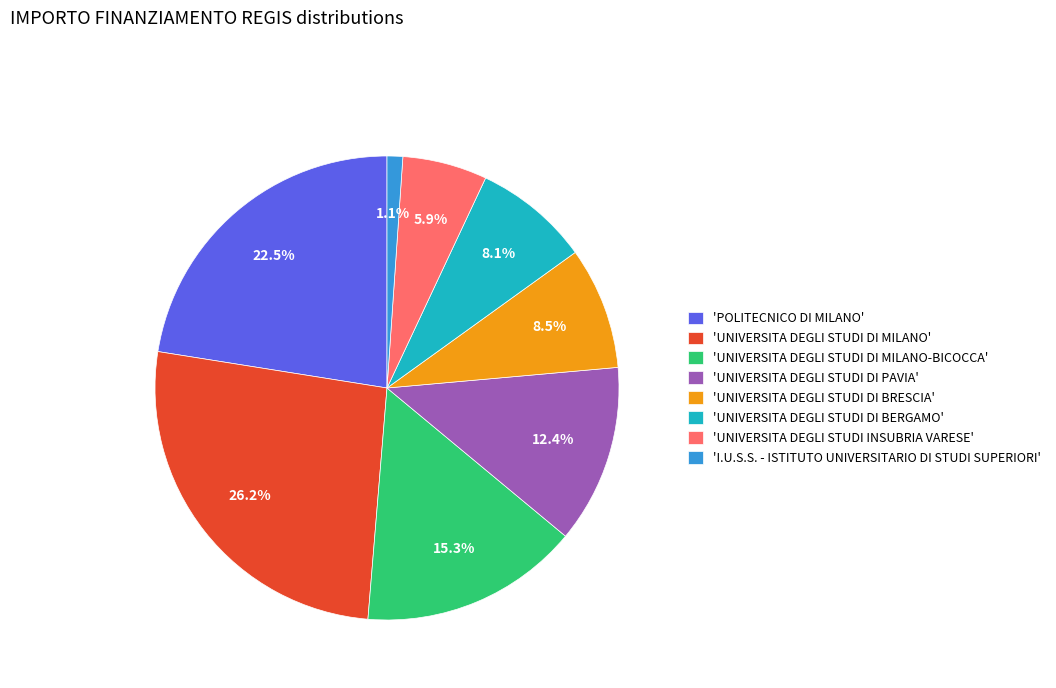

What percentage is NOT represented by 'I.U.S.S. - ISTITUTO UNIVERSITARIO DI STUDI SUPERIORI'?

98.9%